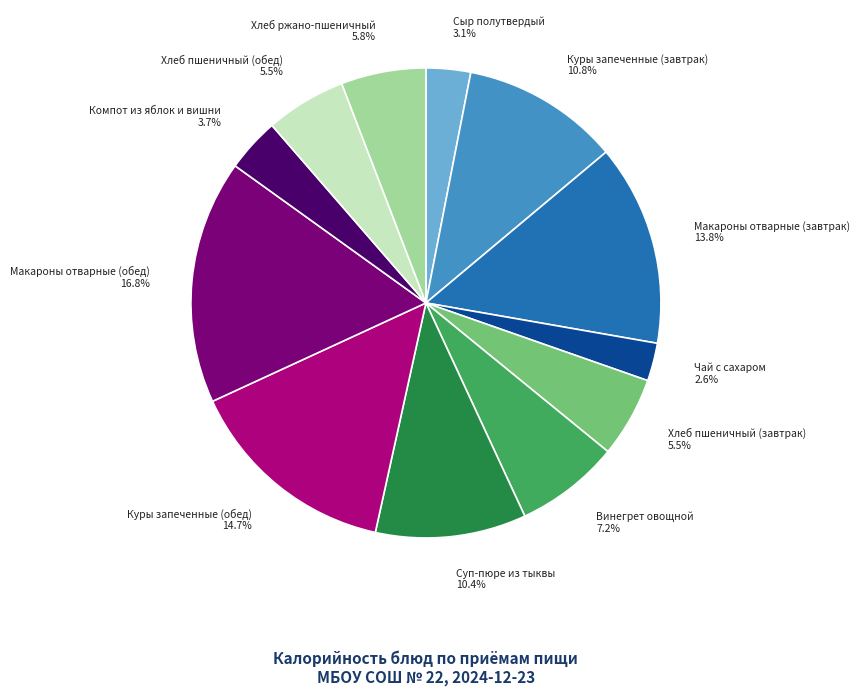

Count the number of slices in the pie.

12